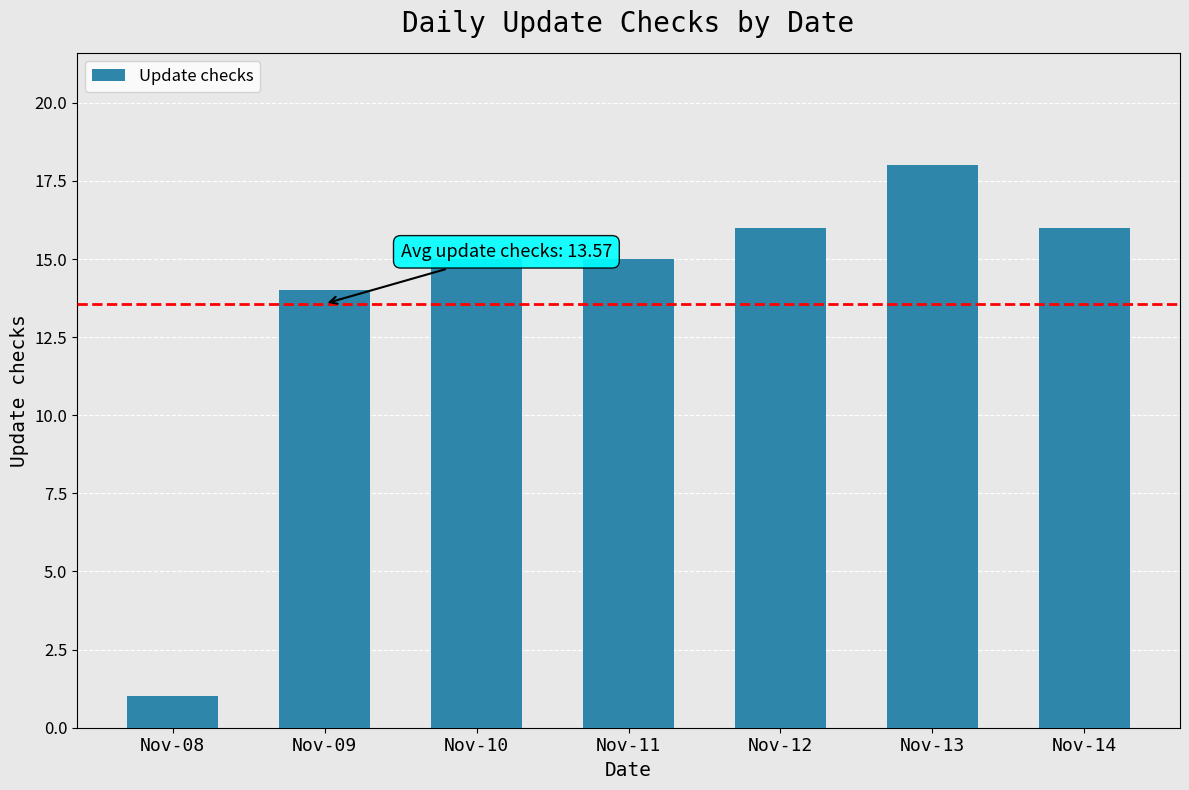

What is the ratio of the value at Nov-08 to the value at Nov-12?

0.1